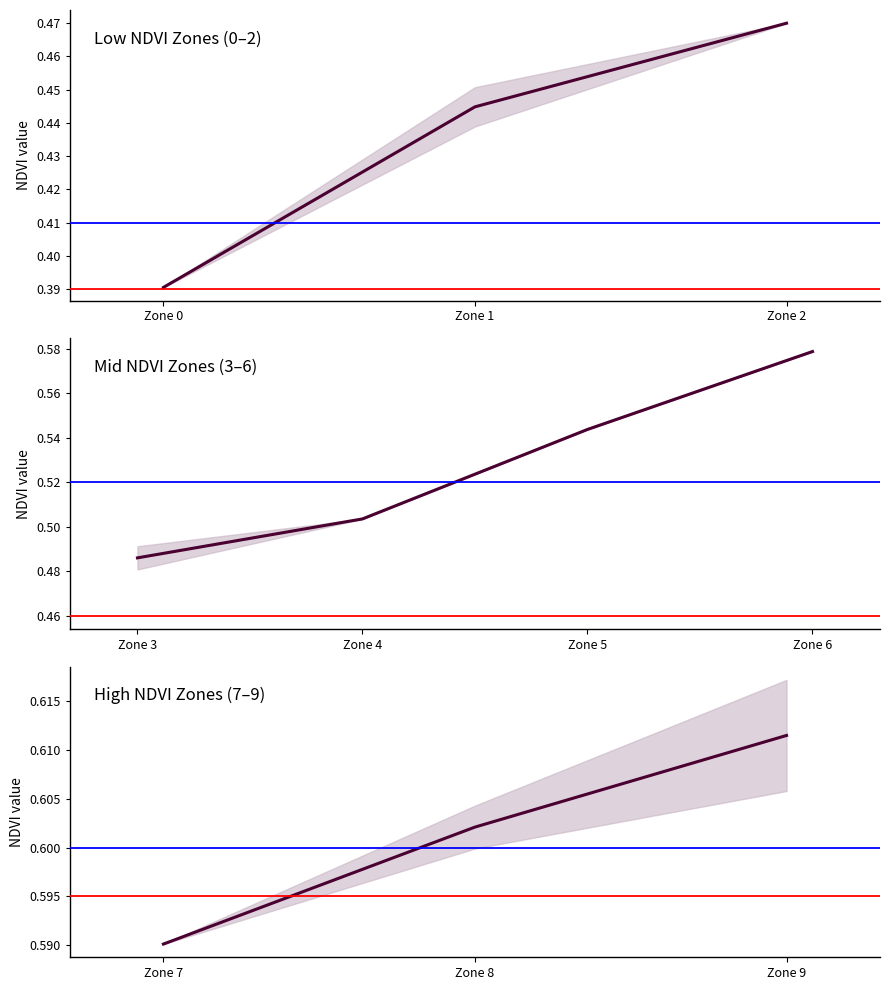

Does the chart display data point markers on the line(s)?

No